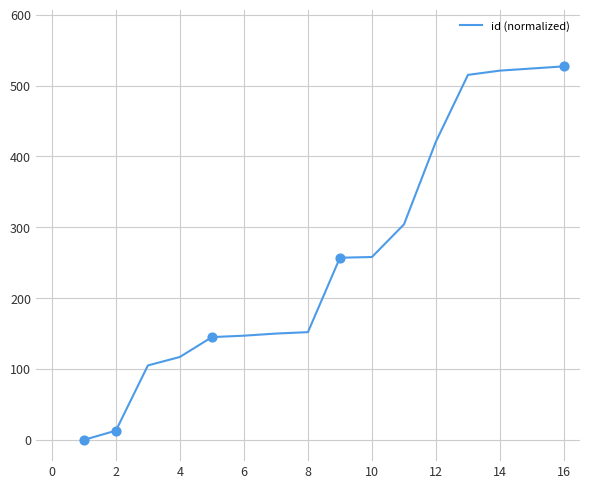

What is the difference between the maximum and minimum values?

527